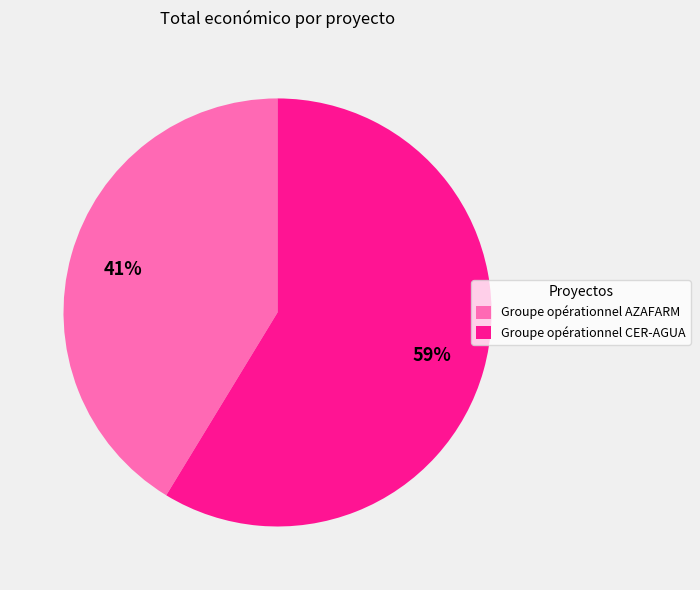

To the nearest percent, what percentage of the pie is Groupe opérationnel AZAFARM?

41%